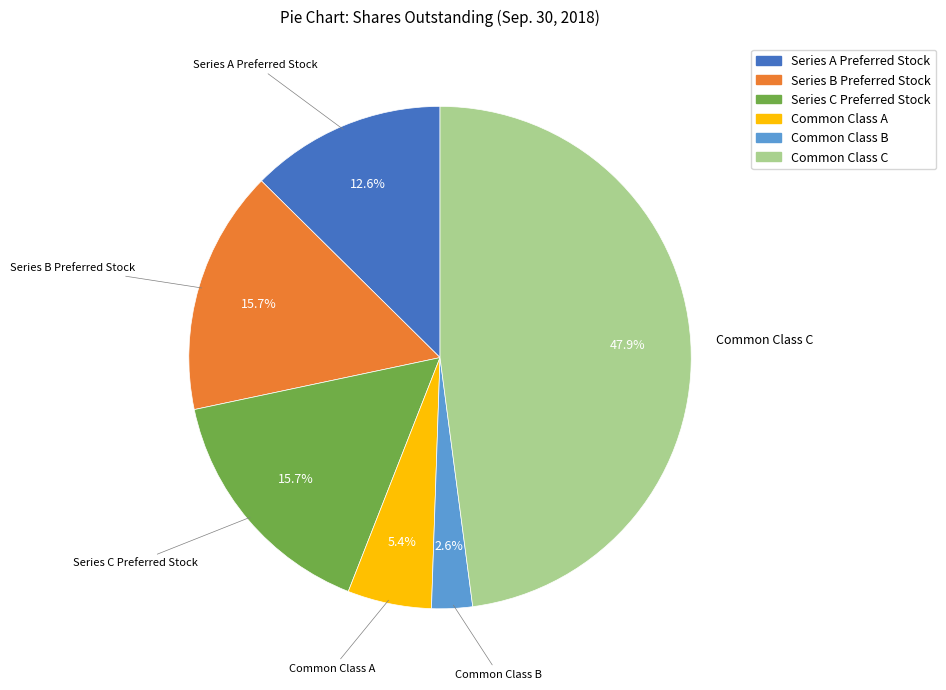

What portion of the pie excludes Common Class A?

94.6%